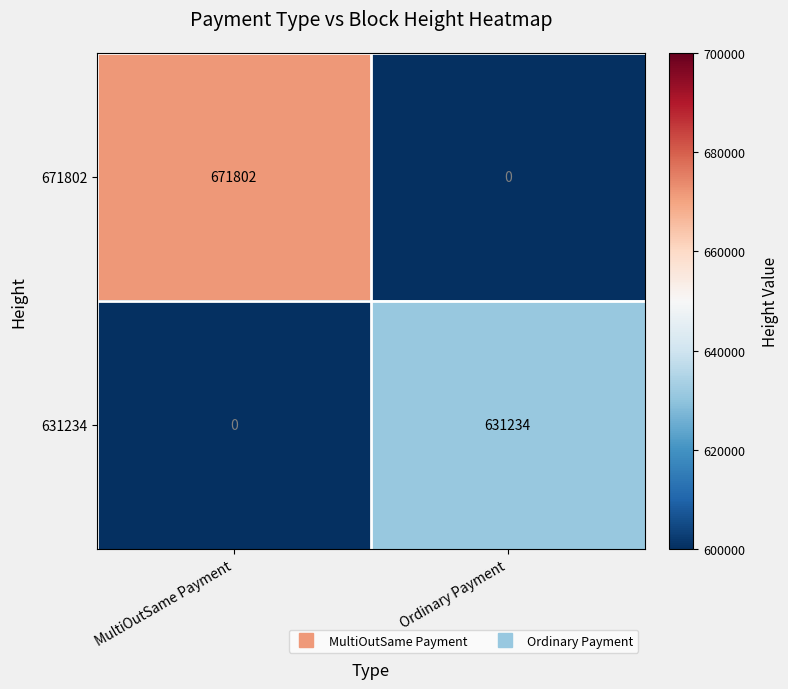

How many categories are shown in the chart?

2